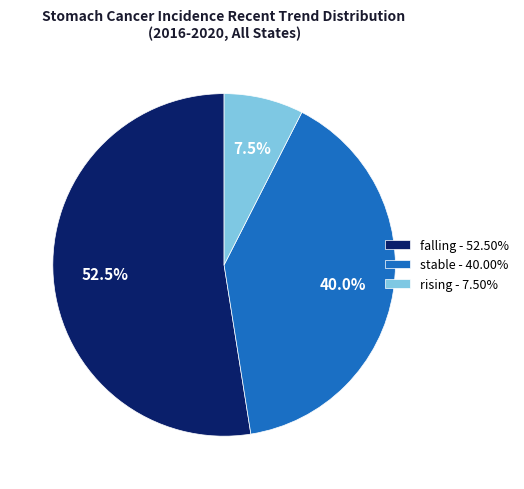

True or false: rising accounts for 1% of the total.

False